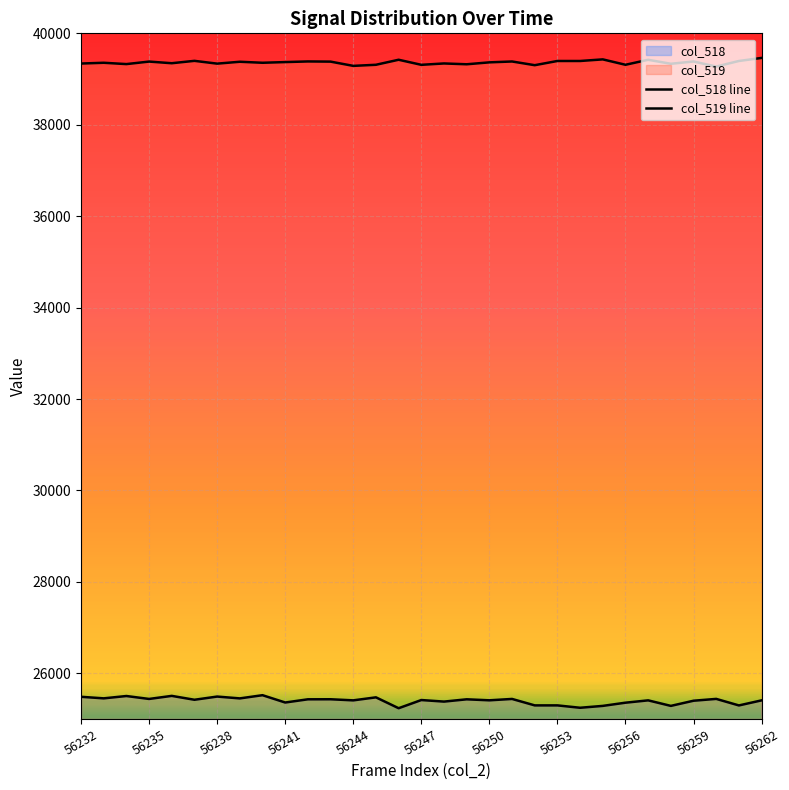

How many lines are shown in the chart?

2